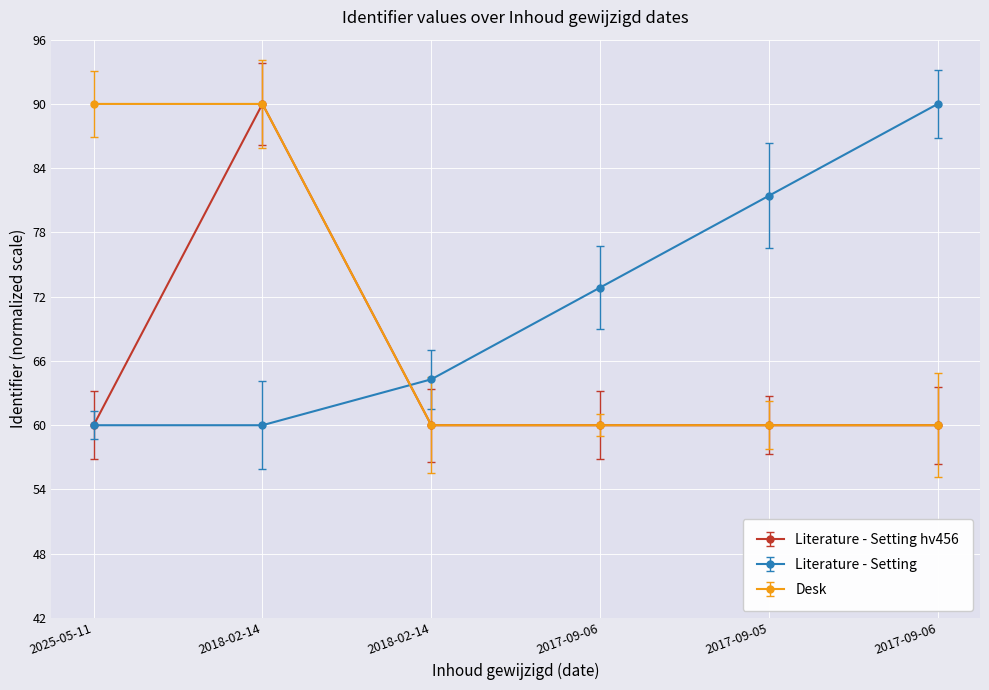

At 2017-09-06, list the series in order from largest to smallest.

Literature - Setting, Literature - Setting hv456, Desk